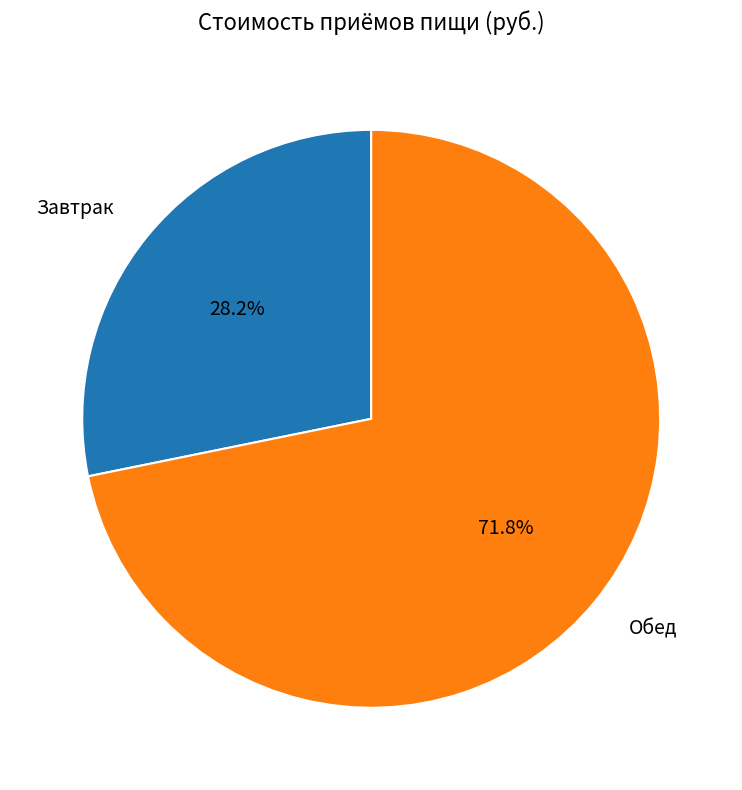

Which slice is the smallest?

Завтрак